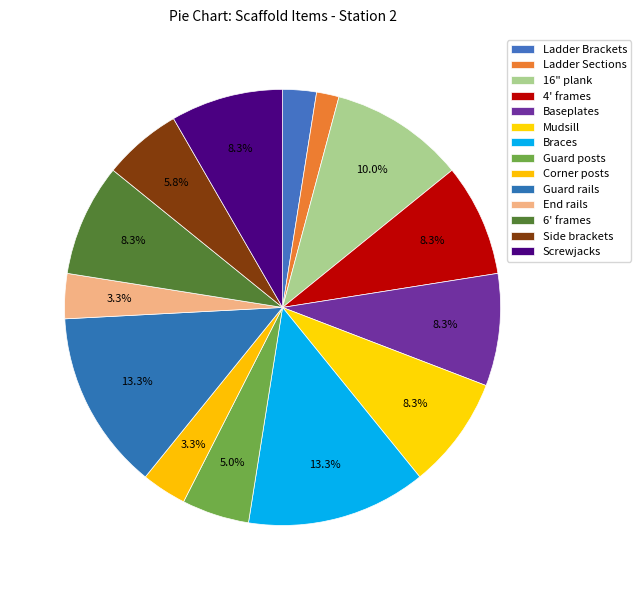

How many slices are in this pie chart?

14